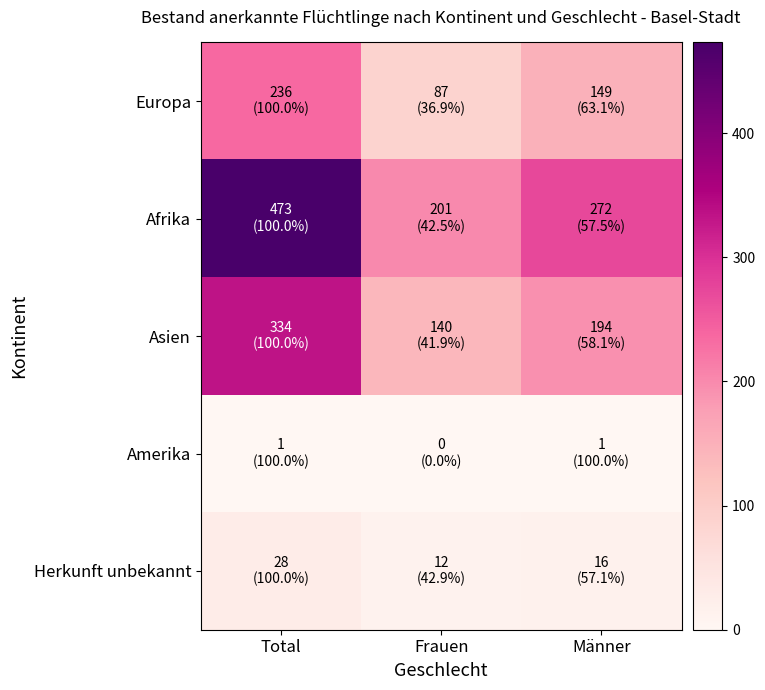

Reading left to right, what are all the values shown in this chart?

Europa: Total=236	Frauen=87	Männer=149
Afrika: Total=473	Frauen=201	Männer=272
Asien: Total=334	Frauen=140	Männer=194
Amerika: Total=1	Frauen=0	Männer=1
Herkunft unbekannt: Total=28	Frauen=12	Männer=16